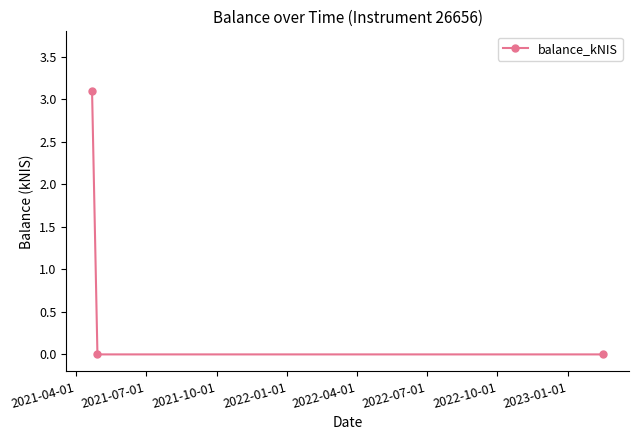

Reading right to left, transcribe all the data shown in this chart.

0.0	0.0	3.1